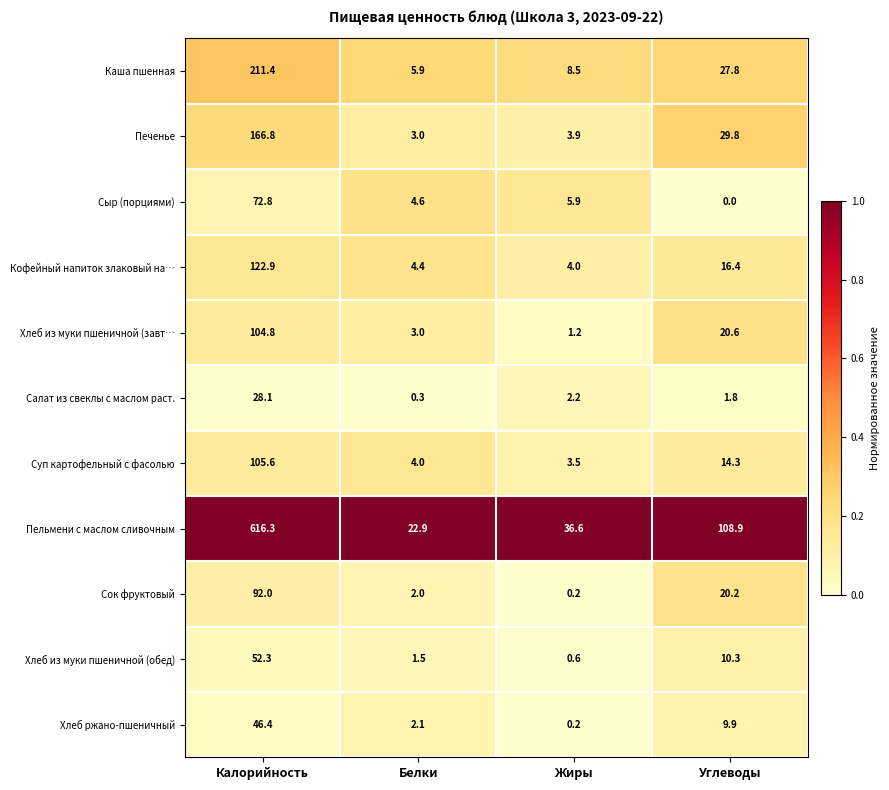

Is the value of Сыр (порциями) at Углеводы greater than the value of Суп картофельный с фасолью at Углеводы?

No